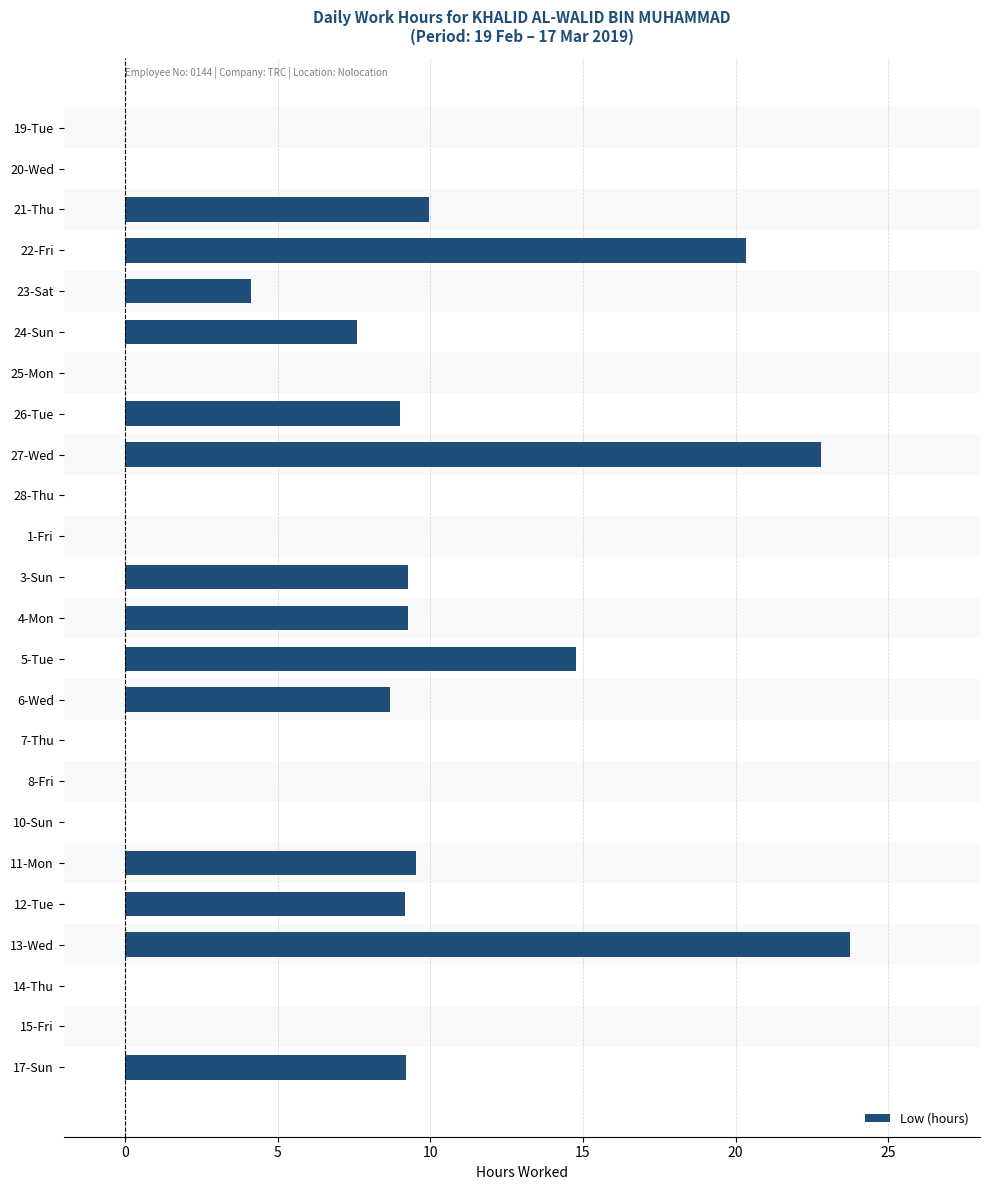

The value at 20-Wed is 12.4. True or false?

False